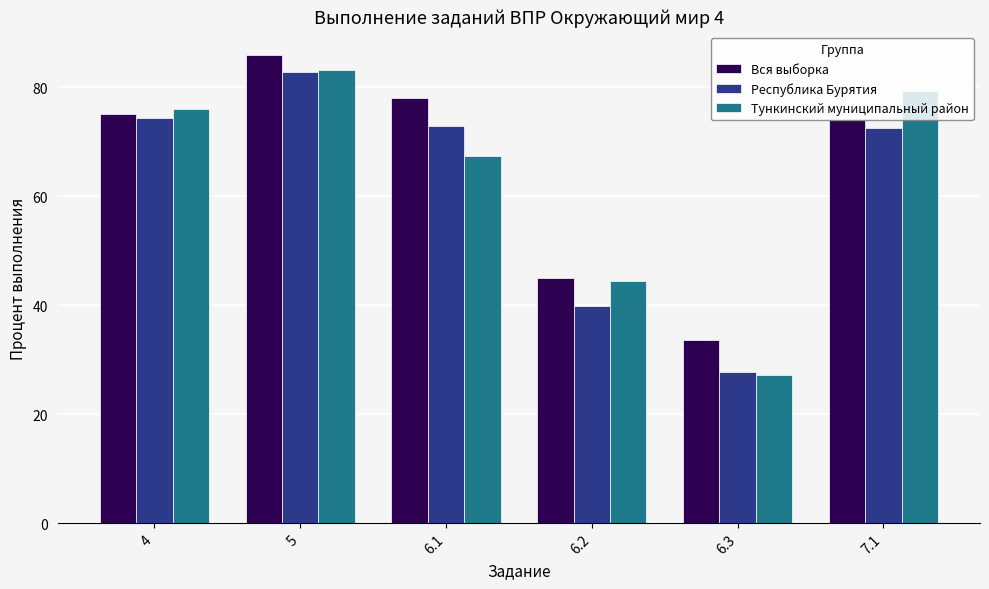

At which category is the sum across all series the highest?

5